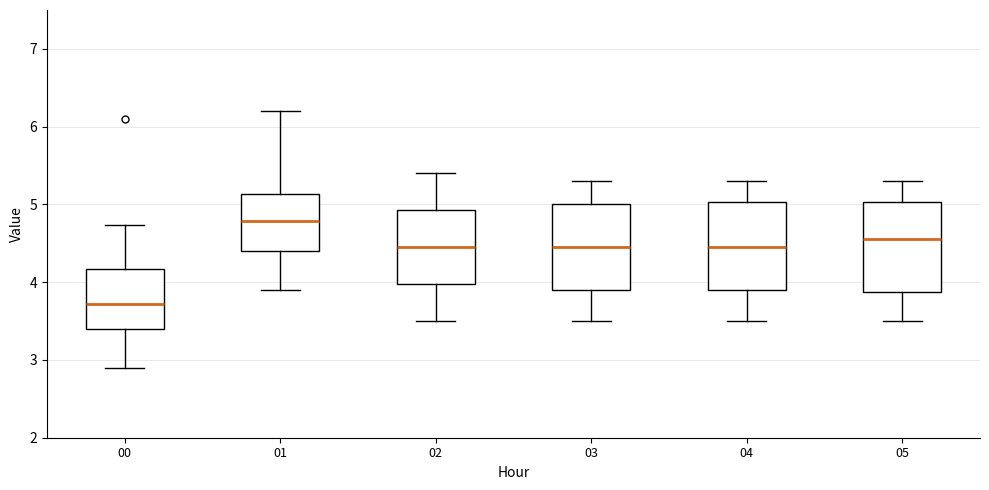

Reading left to right, transcribe this box plot: for each box, give where its median line is, the range the box spans, and where its two whiskers end, as read against the y-axis. The values are not printed on the chart, so give them approximately, as read against the axis.

00: median 3.7, box 3.4 to 4.2, whiskers 2.9 to 4.7
01: median 4.8, box 4.4 to 5.1, whiskers 3.9 to 6.2
02: median 4.5, box 4.0 to 4.9, whiskers 3.5 to 5.4
03: median 4.5, box 3.9 to 5.0, whiskers 3.5 to 5.3
04: median 4.5, box 3.9 to 5.0, whiskers 3.5 to 5.3
05: median 4.6, box 3.9 to 5.0, whiskers 3.5 to 5.3